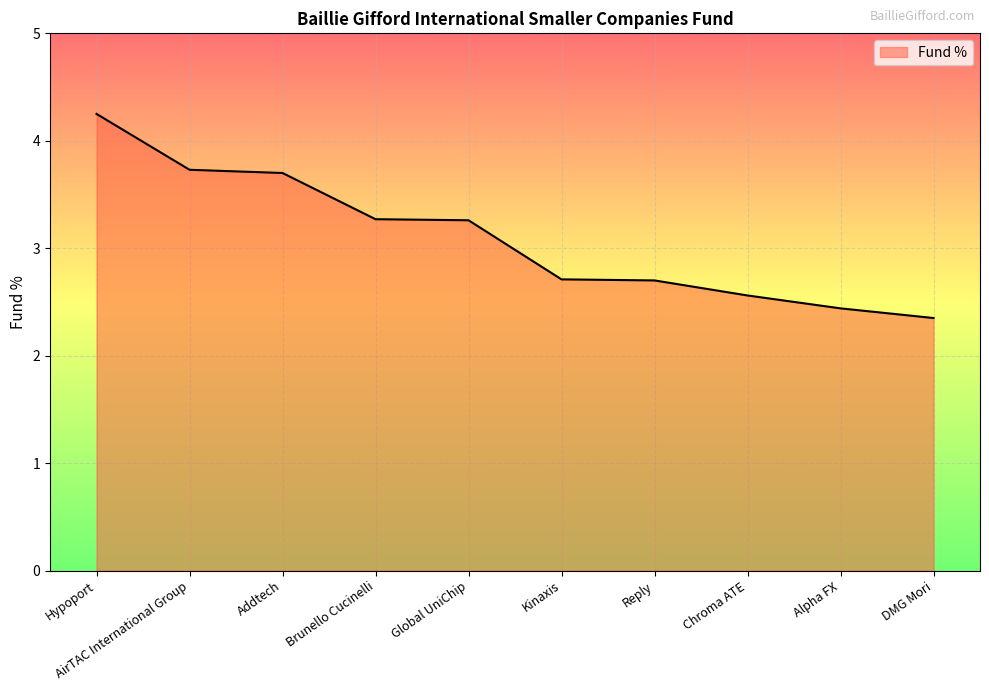

What value does the data have at Global UniChip?

3.3